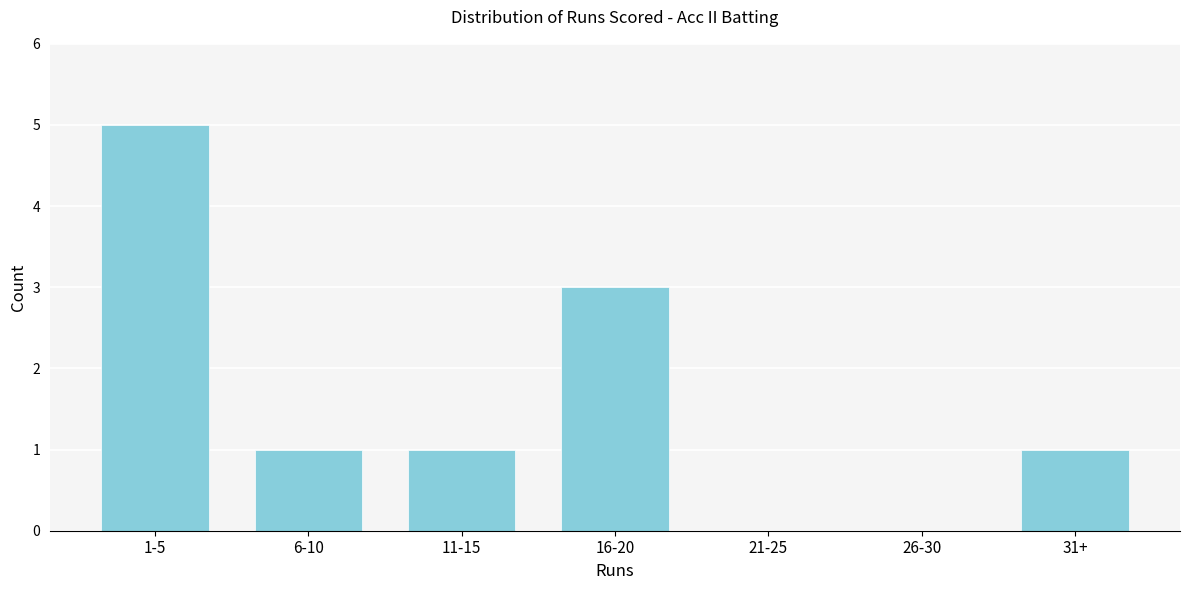

Reading right to left, list all the values displayed in this chart.

31+=1	26-30=0	21-25=0	16-20=3	11-15=1	6-10=1	1-5=5